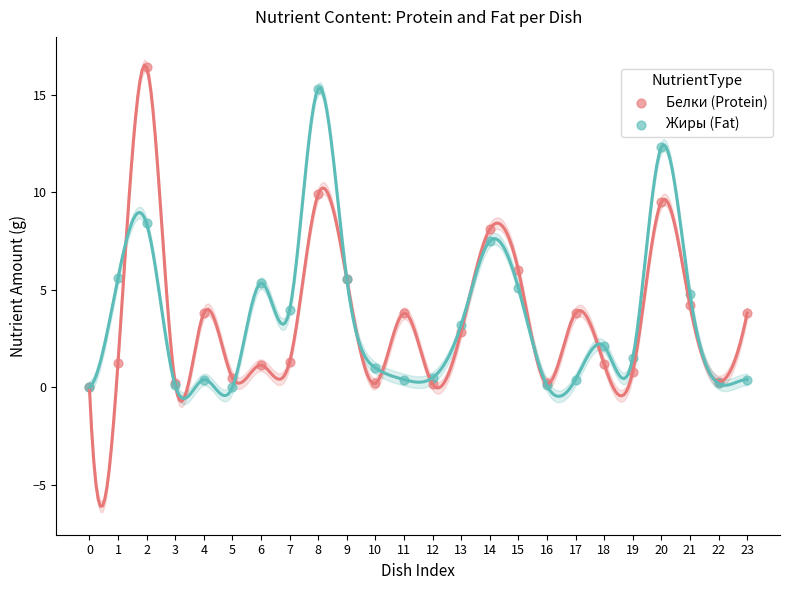

Which series reaches the maximum Y coordinate?

Белки (Protein)